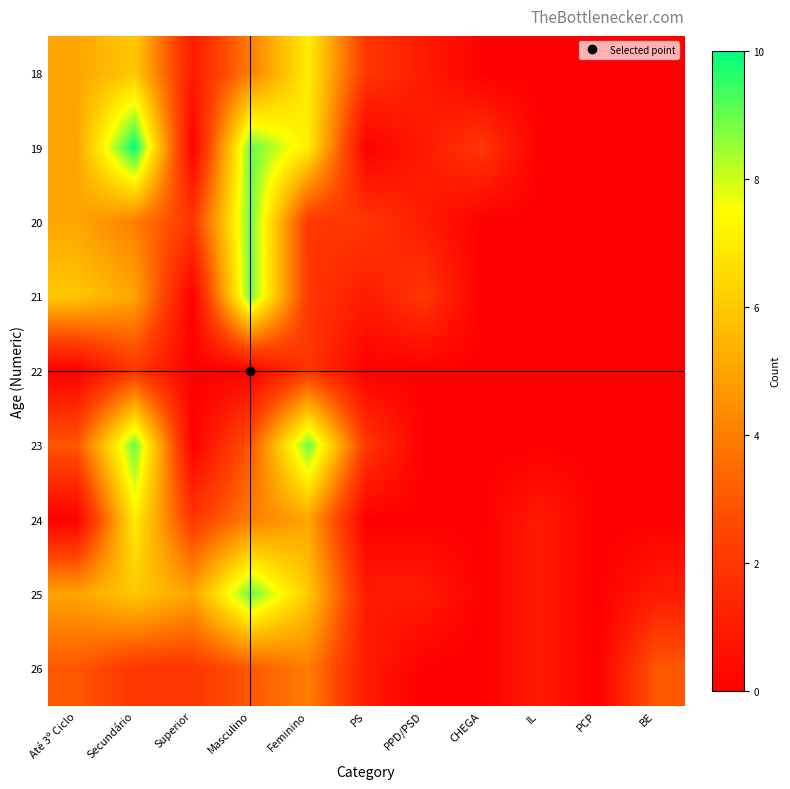

What is the difference between the highest and lowest values at PPD/PSD?

2